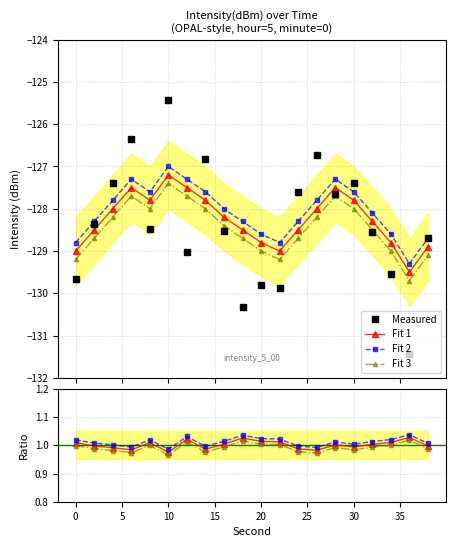

What is the smallest value displayed?

-131.4